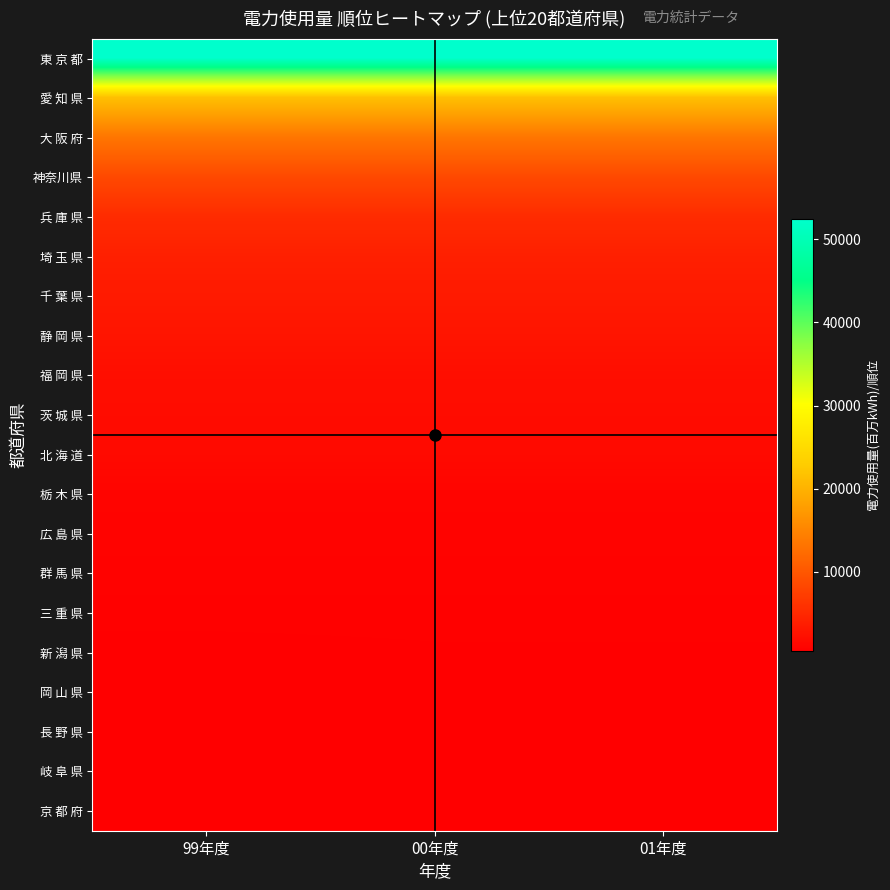

What is the total value across all series at 01年度?

123754.5